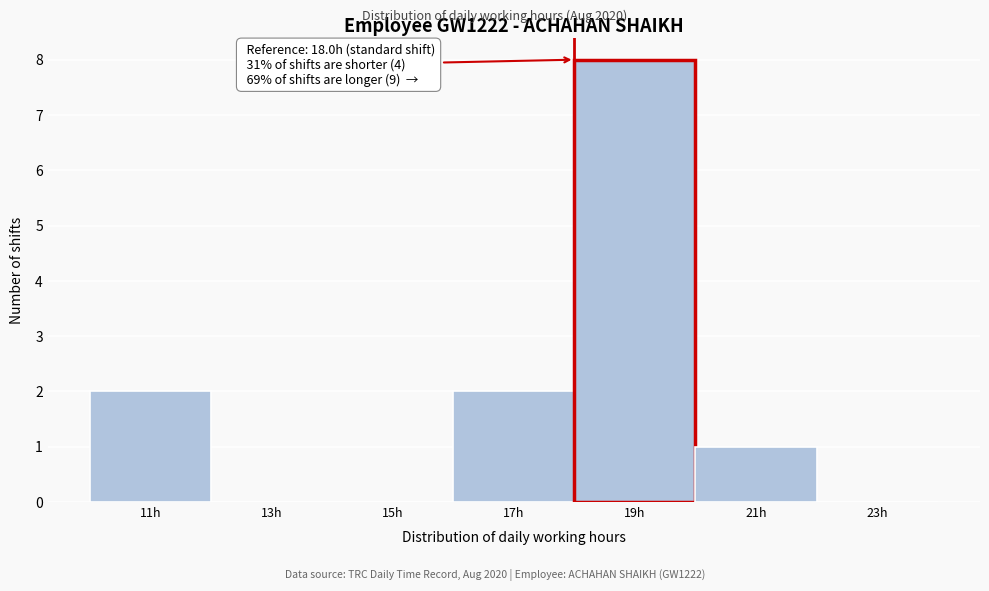

Which range on the x-axis has the tallest bar?

18 to 20